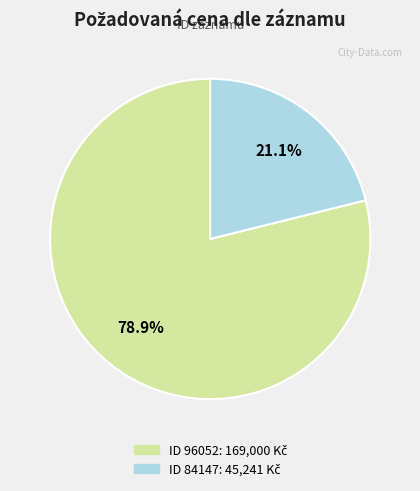

Is there a majority slice in this chart?

Yes